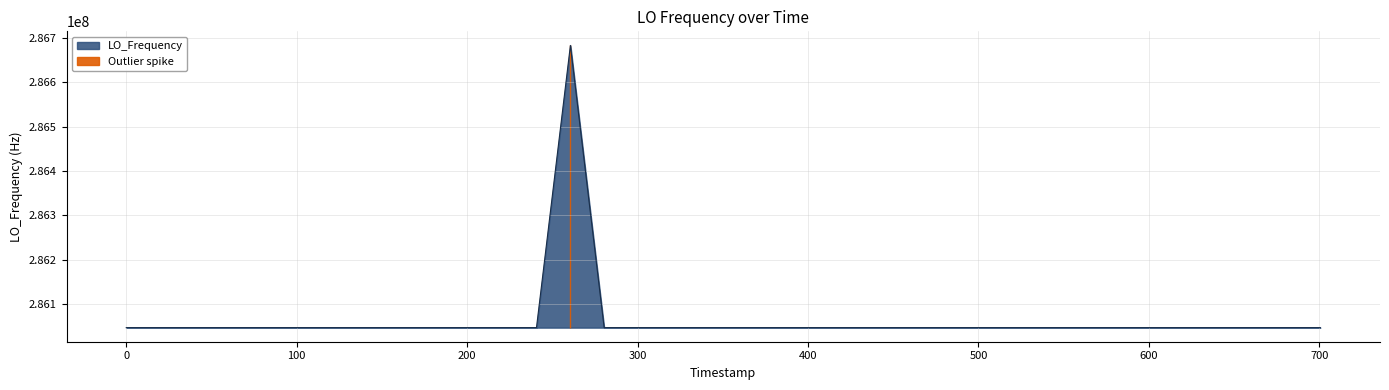

What is the minimum value for LO_Frequency?

286046998.1